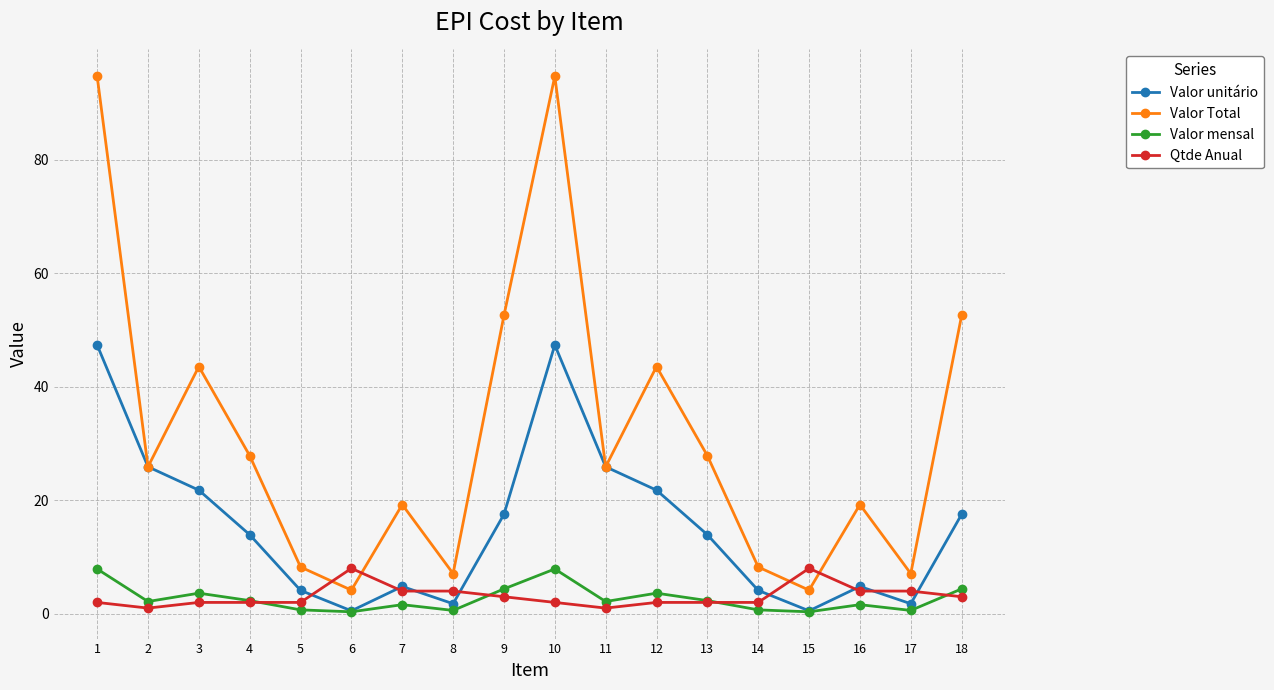

After their last crossing, which series has the higher values: Valor Total or Qtde Anual?

Valor Total